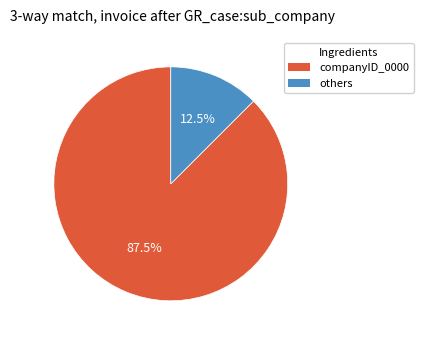

Is there a majority slice in this chart?

Yes